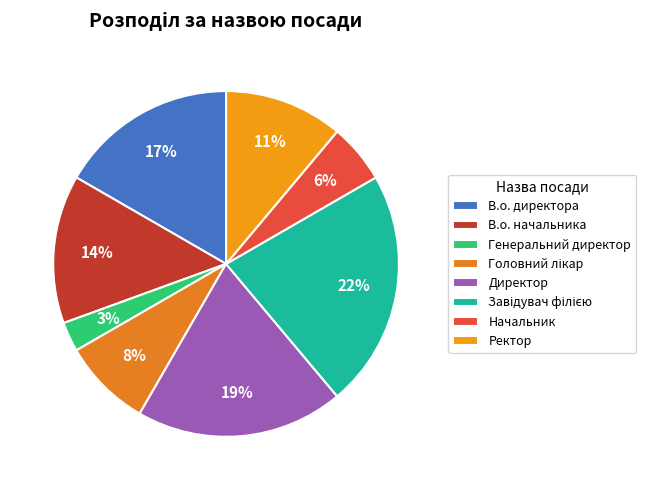

Which category has the biggest portion of the pie?

Завідувач філією